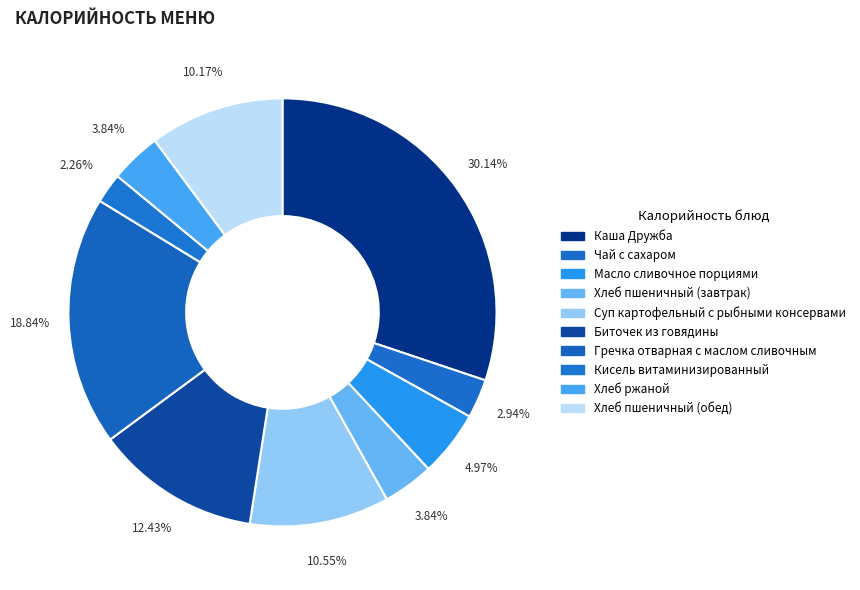

True or false: Масло сливочное порциями accounts for 5% of the total.

True